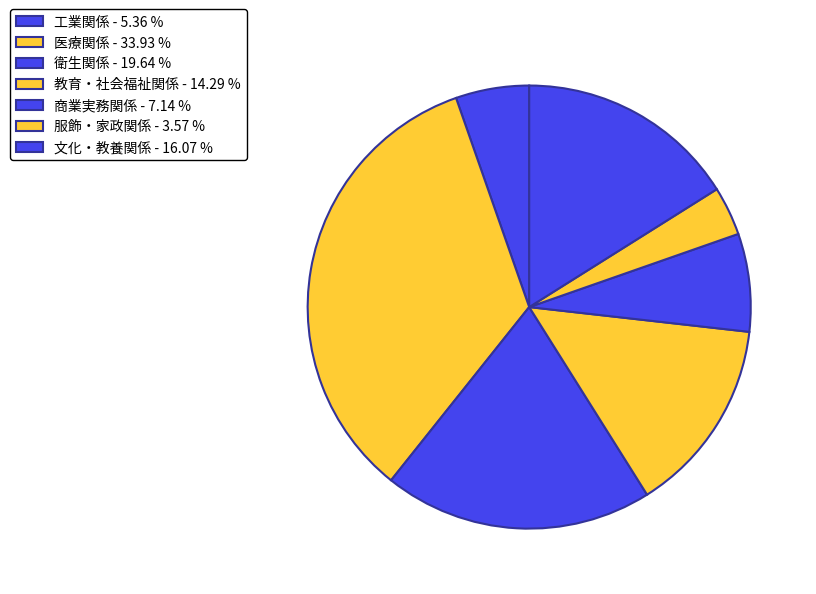

What is the smallest slice in the pie chart?

服飾・家政関係